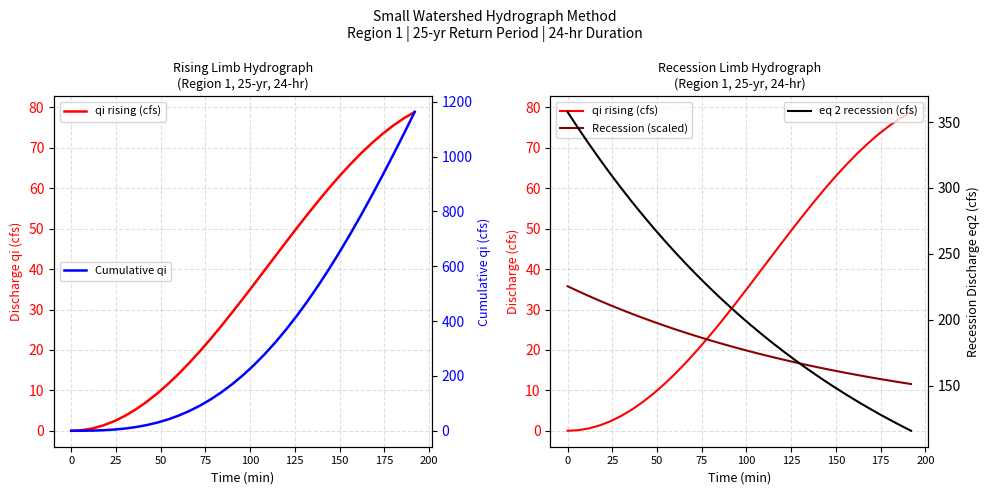

What is the maximum value for Cumulative qi?

1162.5